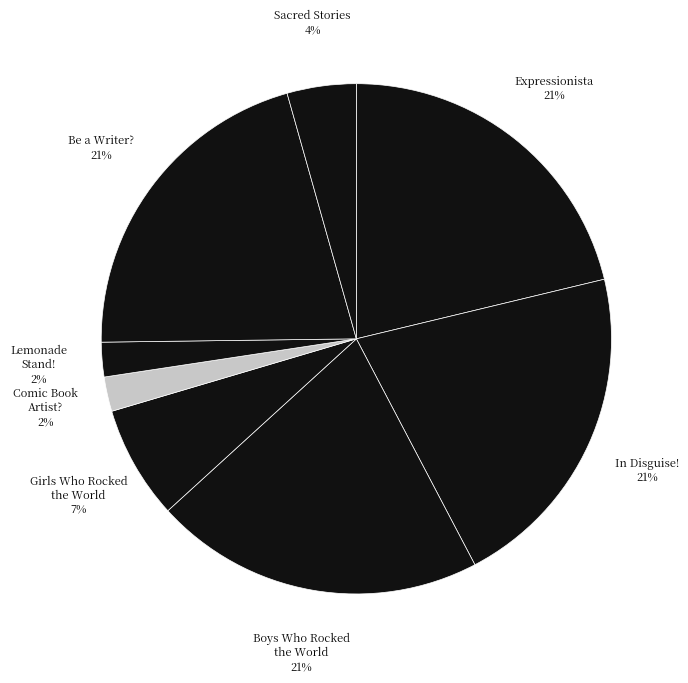

Count the number of slices in the pie.

8